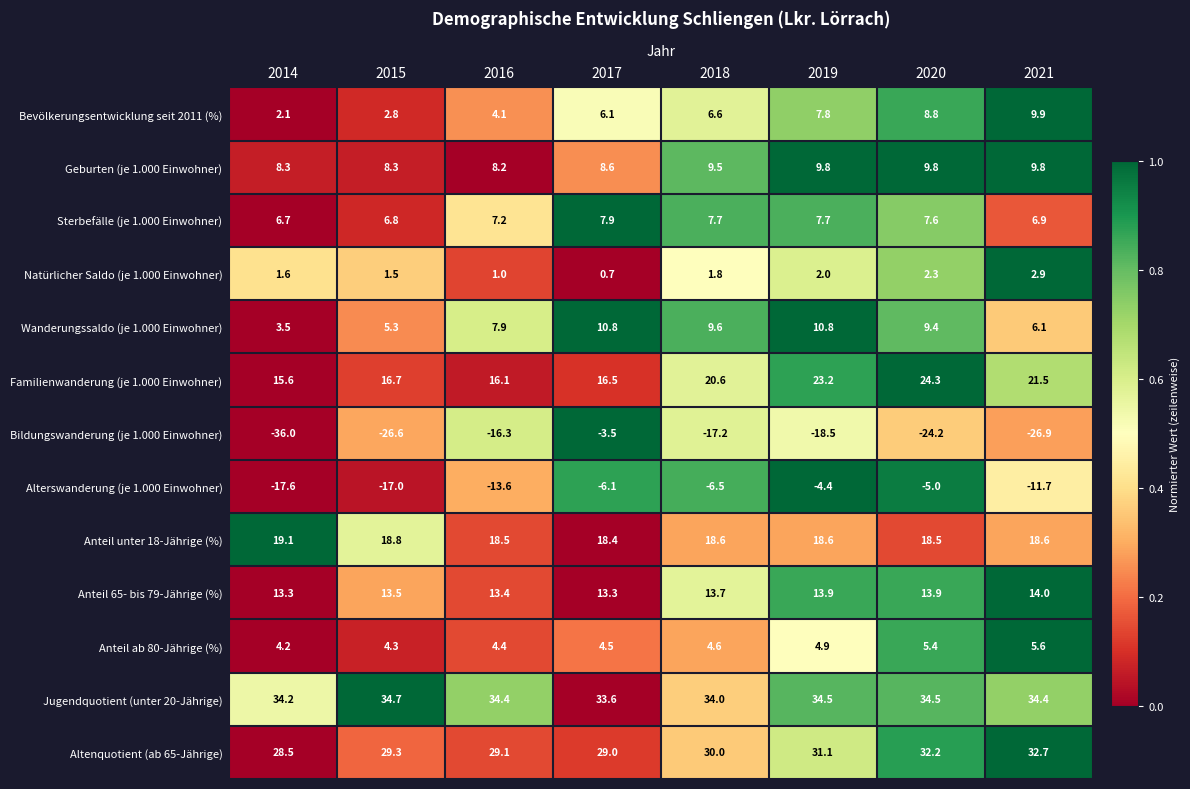

At which label does Alterswanderung (je 1.000 Einwohner) reach its peak?

2019